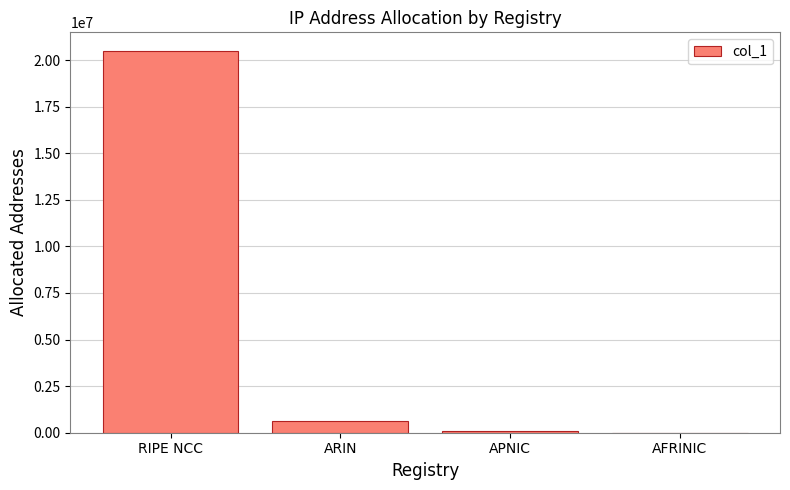

What is the sum of all values?

21152000